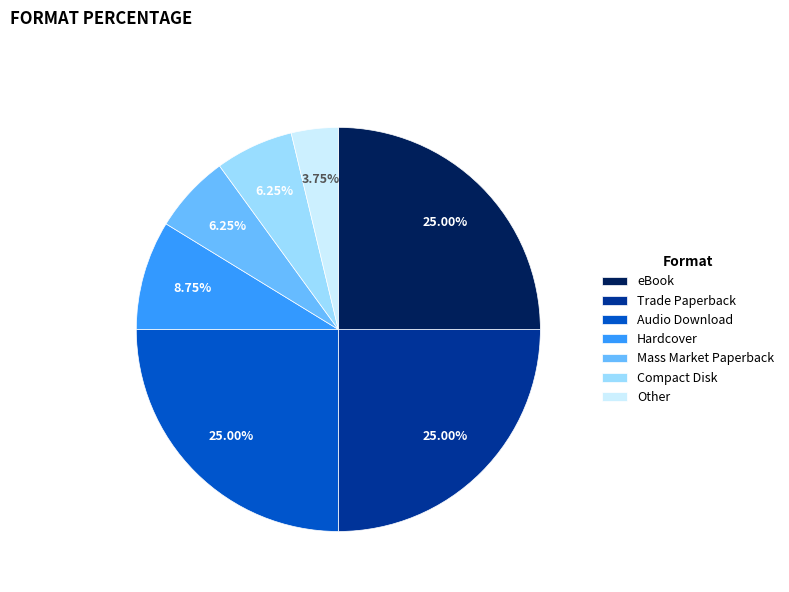

To the nearest percent, what is the average slice percentage?

14%